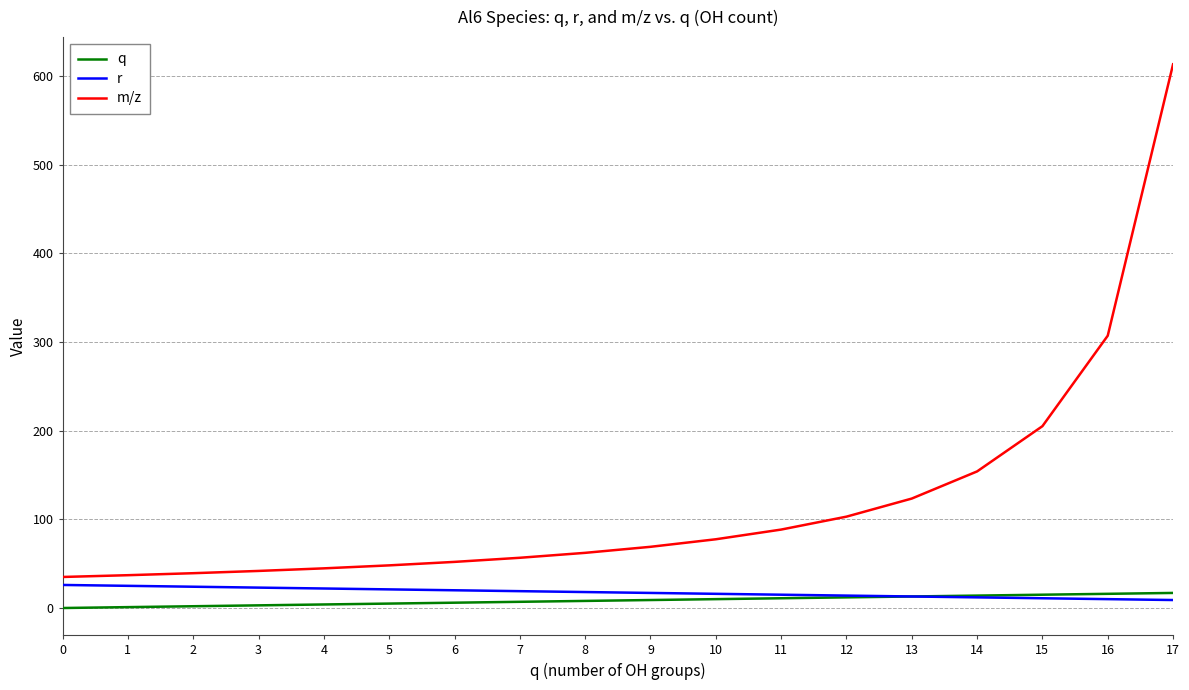

At which category is the sum across all series the highest?

17